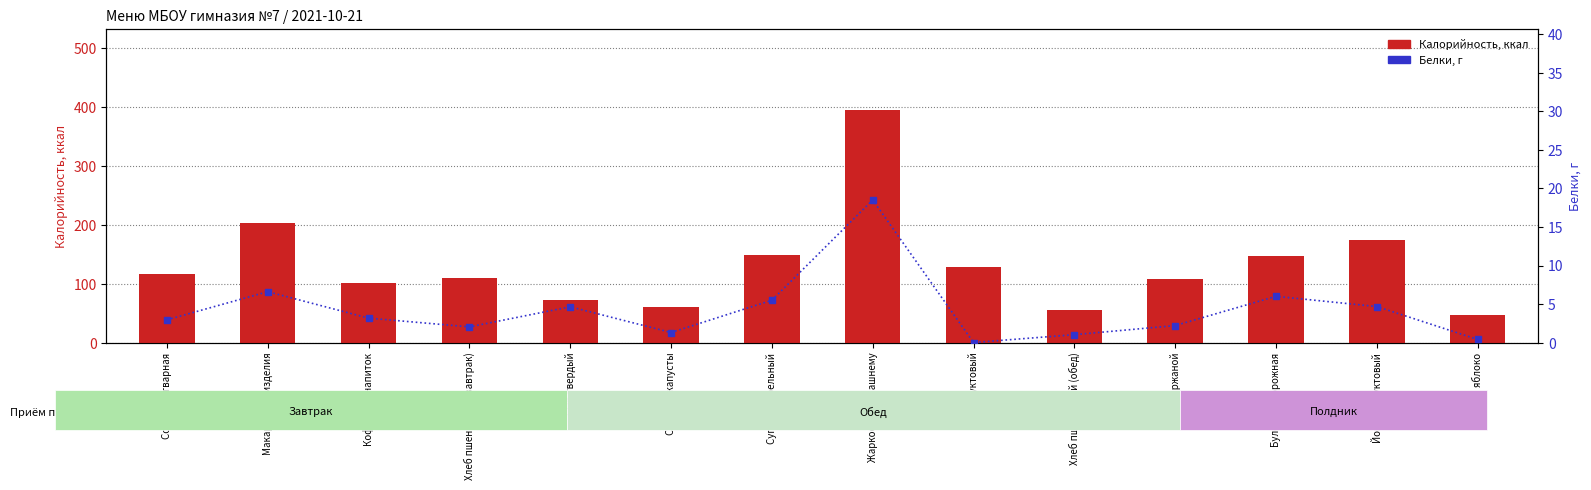

How many series are shown in this chart?

2